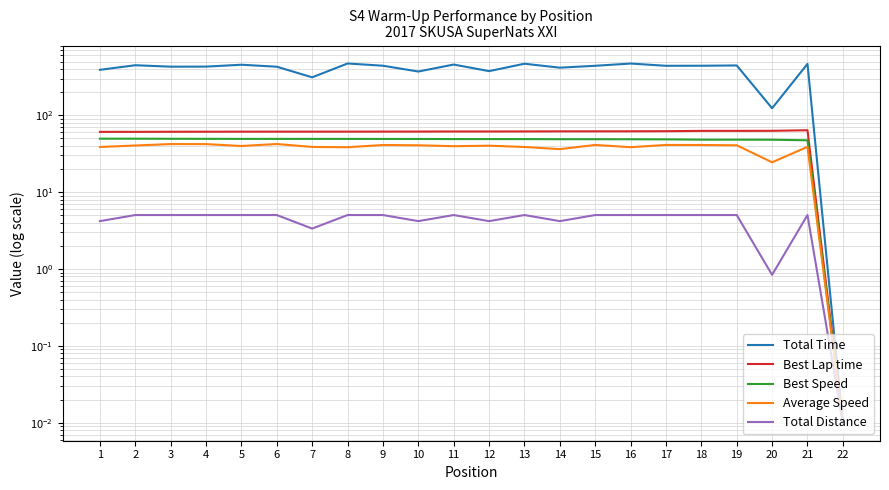

Is the value of Total Distance at 16 greater than the value of Best Lap time at 21?

No